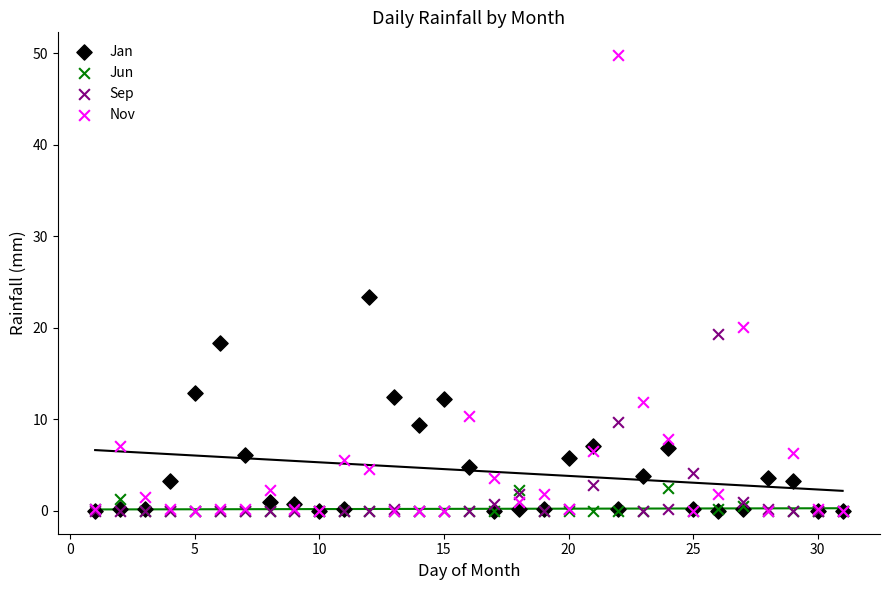

Across all series, what Y value is closest to 24?

23.4